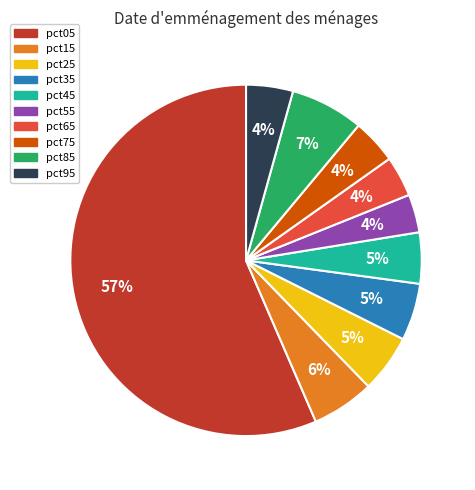

What is the ratio of the value at pct95 to the value at pct05?

0.1